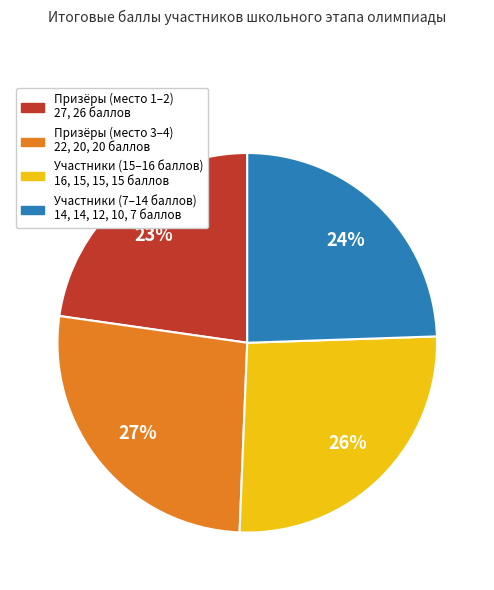

To the nearest percent, what is the difference between the largest and smallest slice percentages?

4%